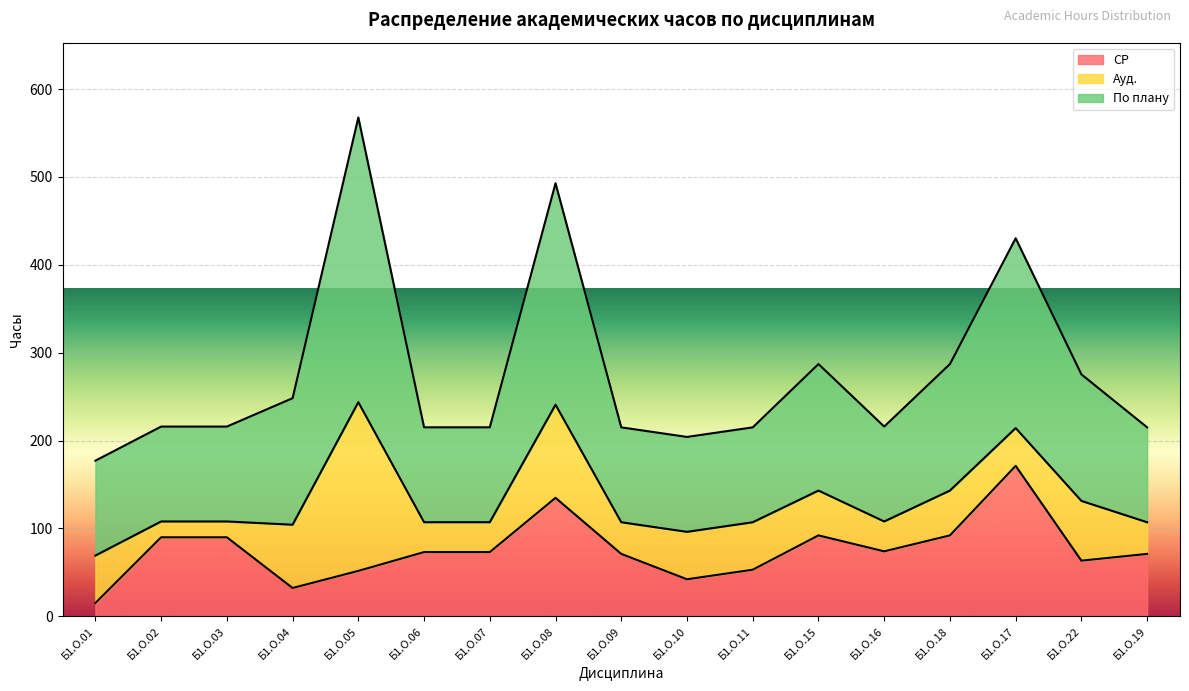

What is the difference between the second highest and minimum values in the По плану series?

315.7